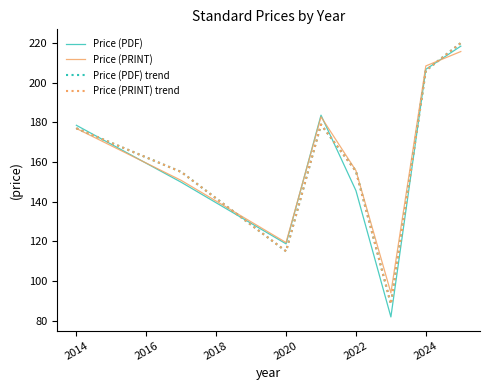

Does the chart have visible grid lines?

No